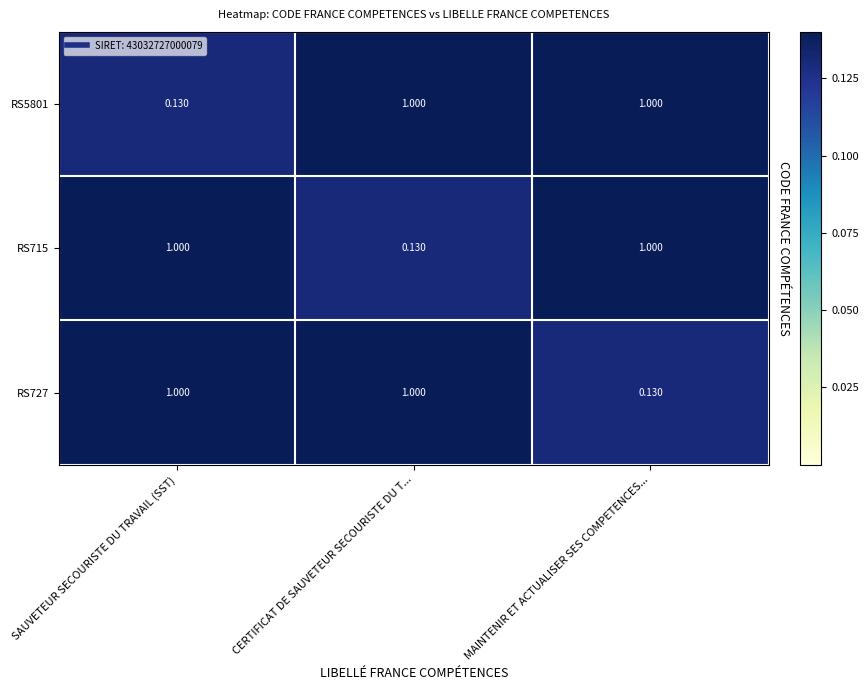

Is the value of RS715 at SAUVETEUR SECOURISTE DU TRAVAIL (SST) greater than the value of RS727 at MAINTENIR ET ACTUALISER SES COMPETENCES...?

Yes